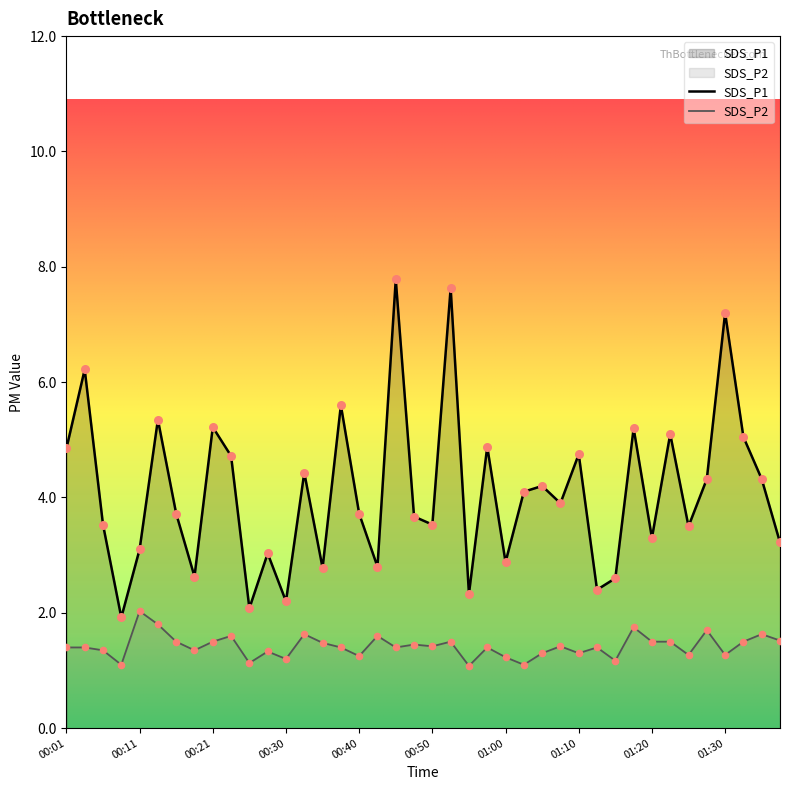

At which category is the sum across all series the highest?

00:45